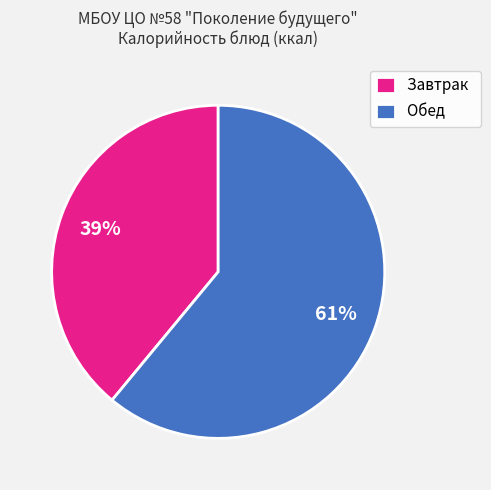

Is it true that Завтрак is 28% of the pie?

False